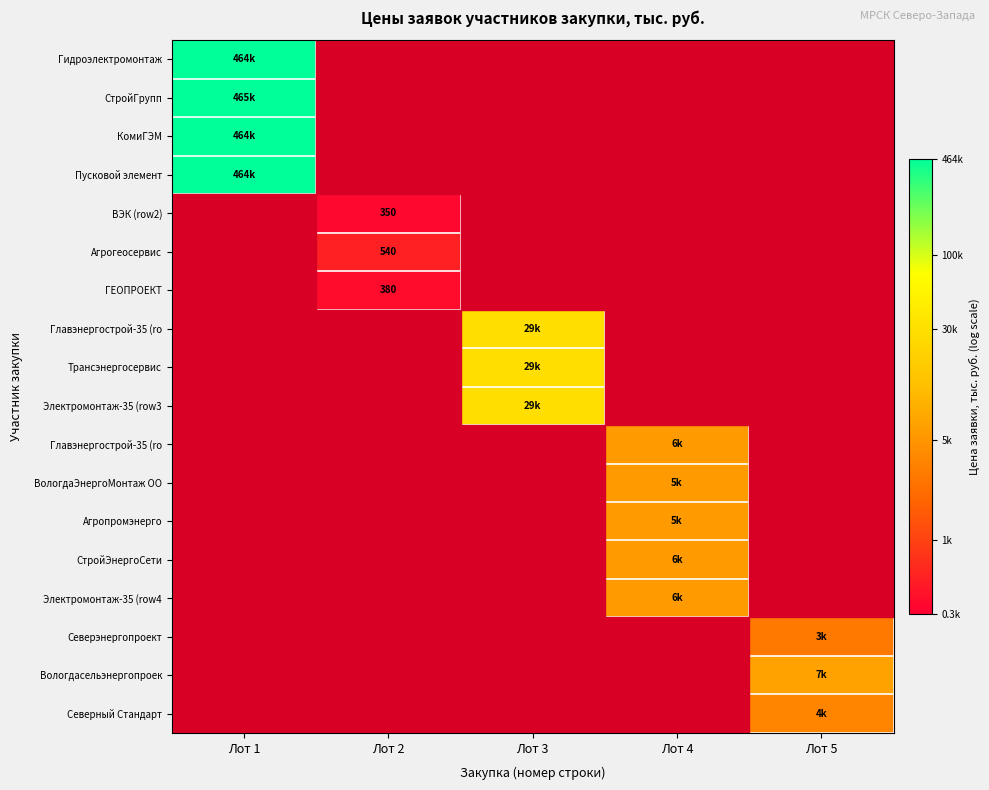

How many data points does each series have?

5